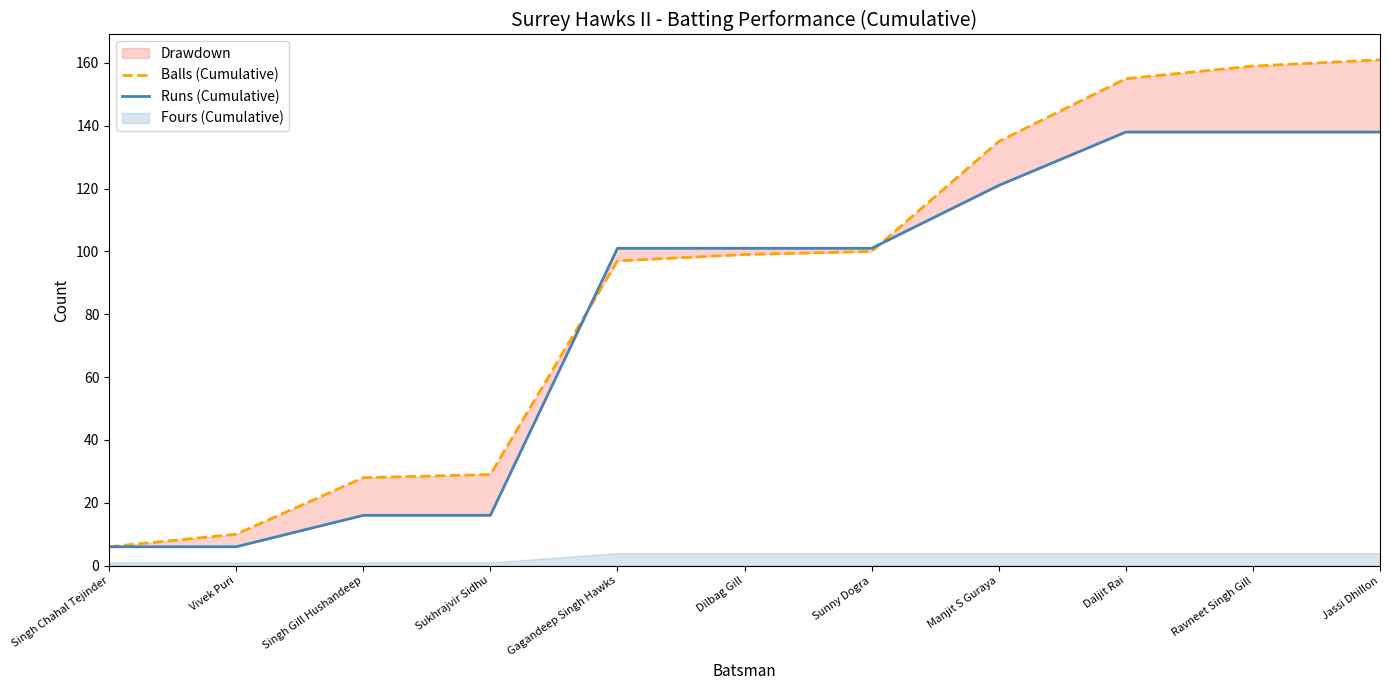

Reading left to right, list all the values displayed in this chart.

Balls (Cumulative): 6	10	28	29	97	99	100	135	155	159	161
Runs (Cumulative): 6	6	16	16	101	101	101	121	138	138	138